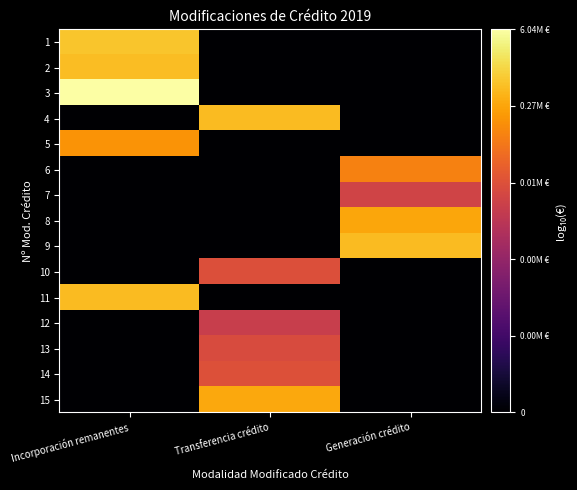

Reading left to right, extract all data points from this chart.

1: Incorporación remanentes=5.9	Transferencia crédito=0.0	Generación crédito=0.0
2: Incorporación remanentes=5.8	Transferencia crédito=0.0	Generación crédito=0.0
3: Incorporación remanentes=6.8	Transferencia crédito=0.0	Generación crédito=0.0
4: Incorporación remanentes=0.0	Transferencia crédito=5.7	Generación crédito=0.0
5: Incorporación remanentes=5.2	Transferencia crédito=0.0	Generación crédito=0.0
6: Incorporación remanentes=0.0	Transferencia crédito=0.0	Generación crédito=4.9
7: Incorporación remanentes=0.0	Transferencia crédito=0.0	Generación crédito=3.8
8: Incorporación remanentes=0.0	Transferencia crédito=0.0	Generación crédito=5.4
9: Incorporación remanentes=0.0	Transferencia crédito=0.0	Generación crédito=5.7
10: Incorporación remanentes=0.0	Transferencia crédito=4.0	Generación crédito=0.0
11: Incorporación remanentes=5.7	Transferencia crédito=0.0	Generación crédito=0.0
12: Incorporación remanentes=0.0	Transferencia crédito=3.6	Generación crédito=0.0
13: Incorporación remanentes=0.0	Transferencia crédito=4.0	Generación crédito=0.0
14: Incorporación remanentes=0.0	Transferencia crédito=4.1	Generación crédito=0.0
15: Incorporación remanentes=0.0	Transferencia crédito=5.5	Generación crédito=0.0